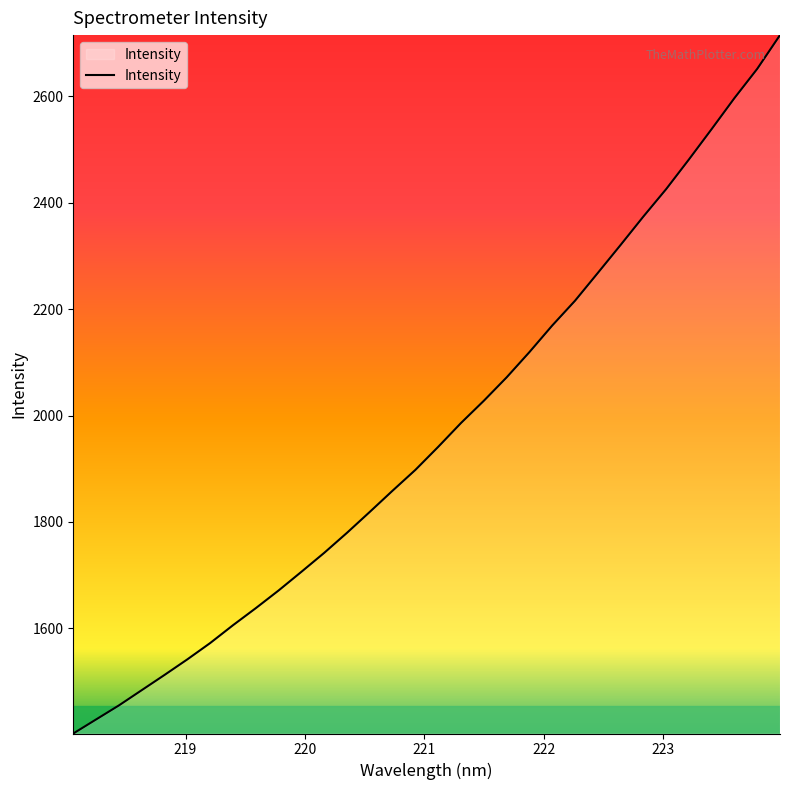

How many values are below 1941?

16